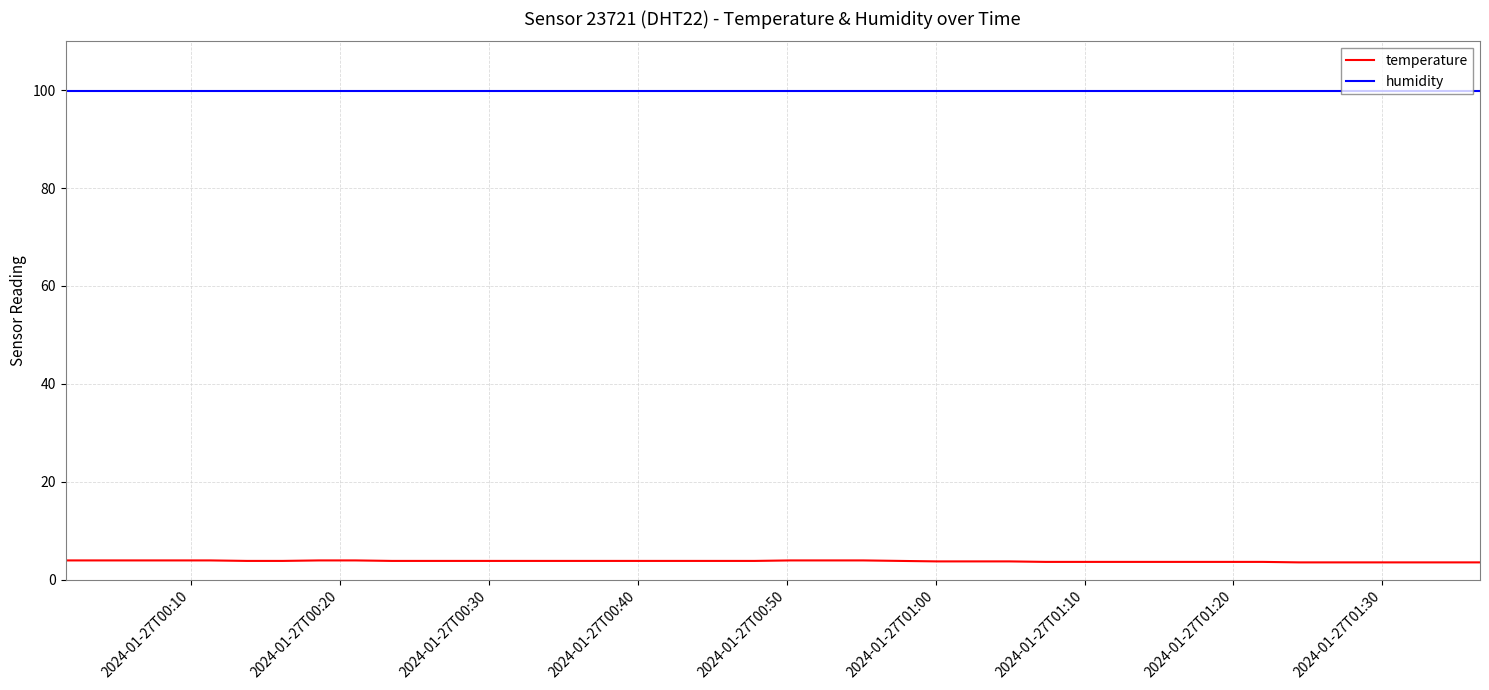

What is the minimum value for temperature?

3.5